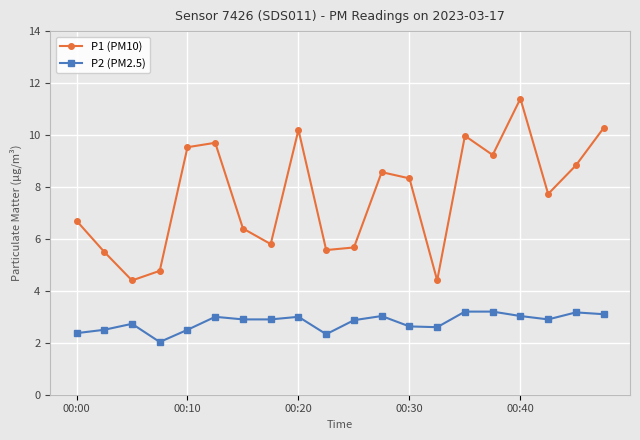

What are all the series names shown in the legend?

P1 (PM10), P2 (PM2.5)